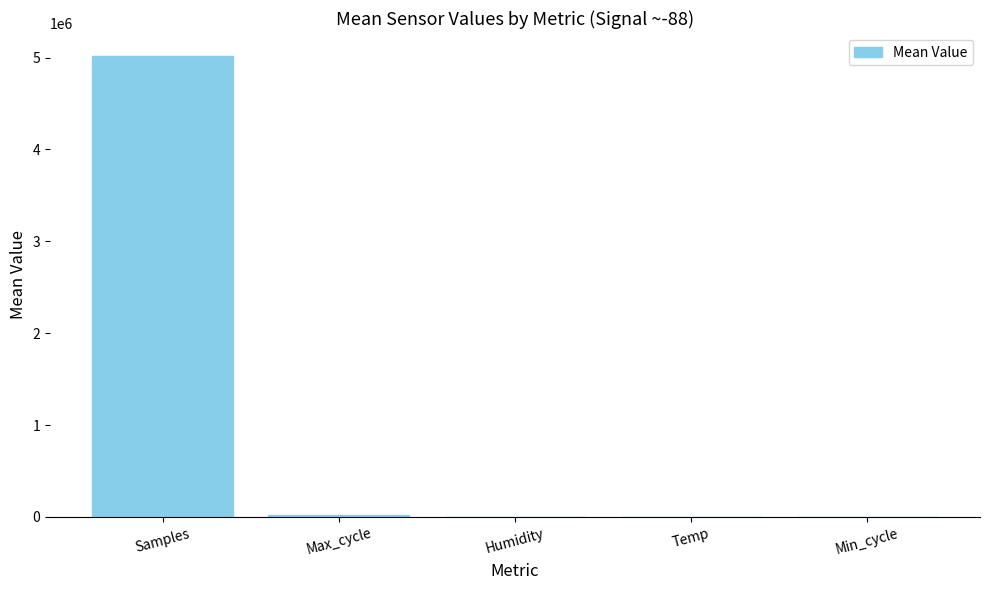

What is the change in value from Samples to Min_cycle?

-5016575.4